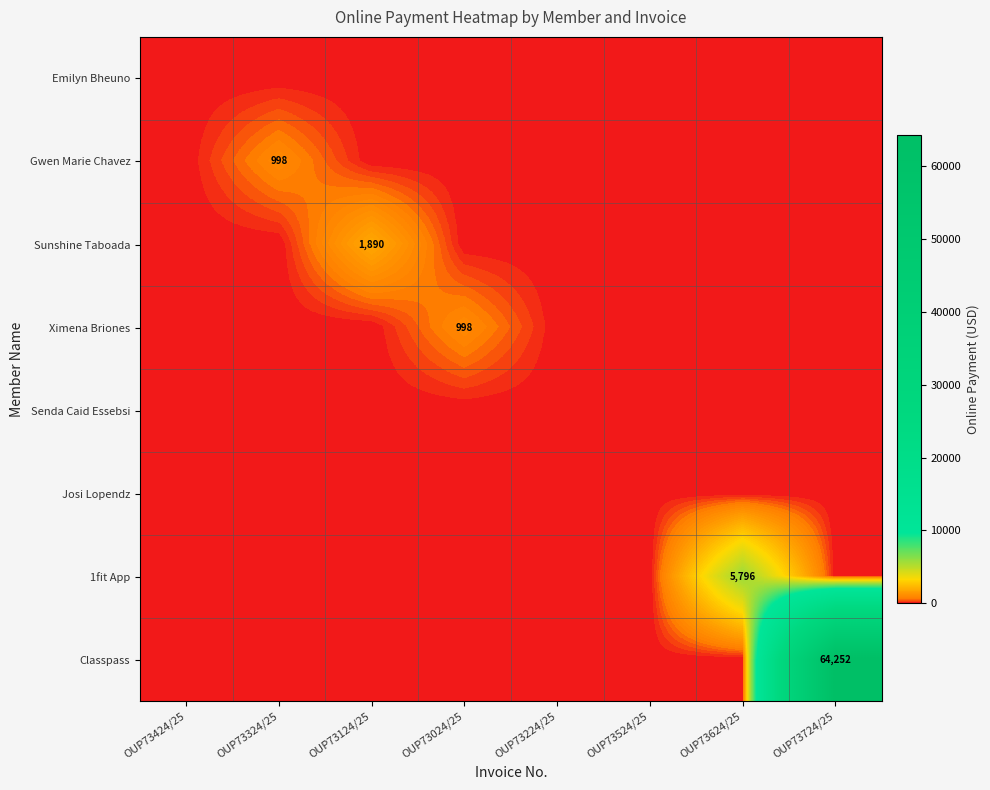

At which category does the chart reach its peak across all series?

OUP73724/25